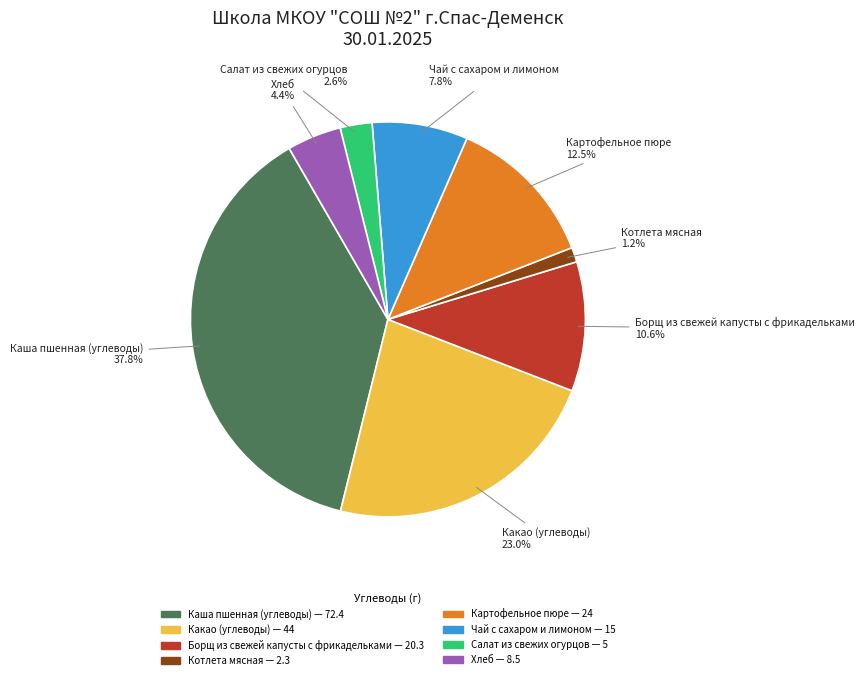

Which category has the smallest portion of the pie?

Котлета мясная